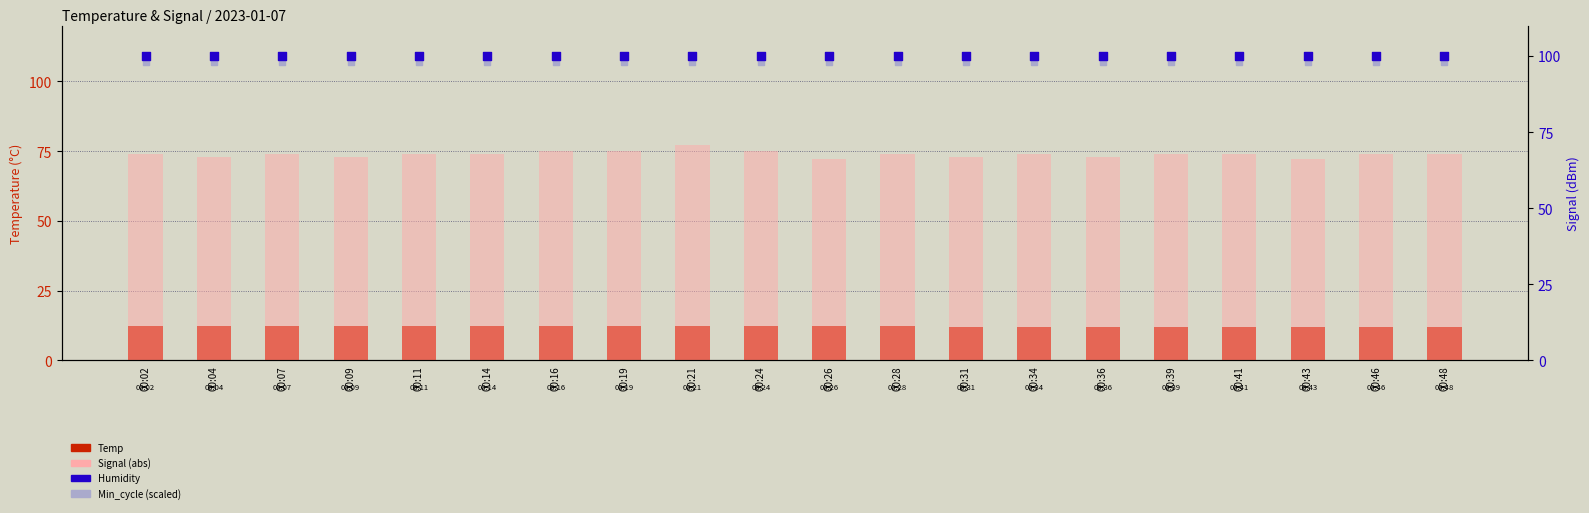

Which series has the largest total across all categories?

Humidity